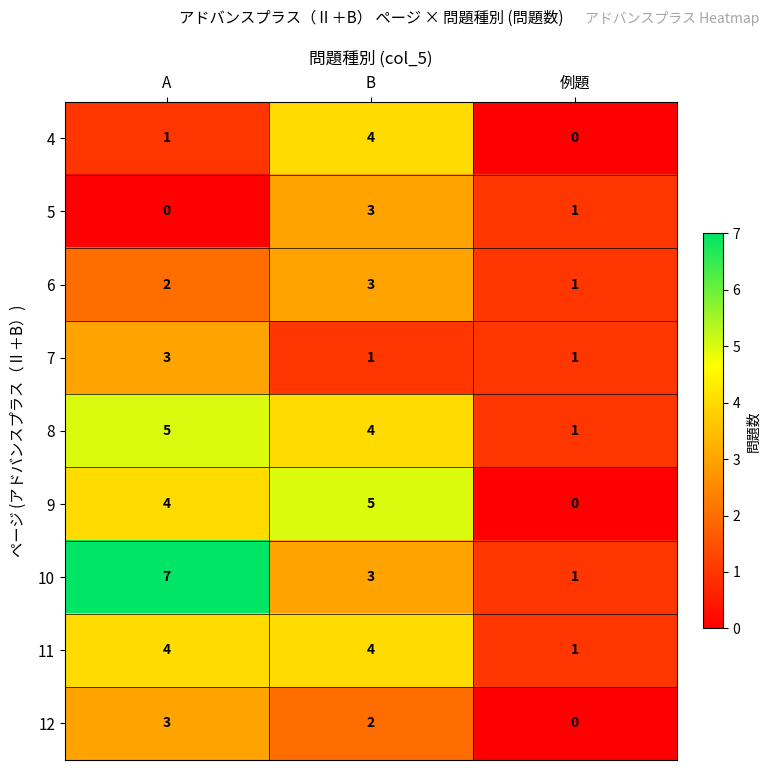

What is the difference between the maximum and minimum values in the 5 series?

3